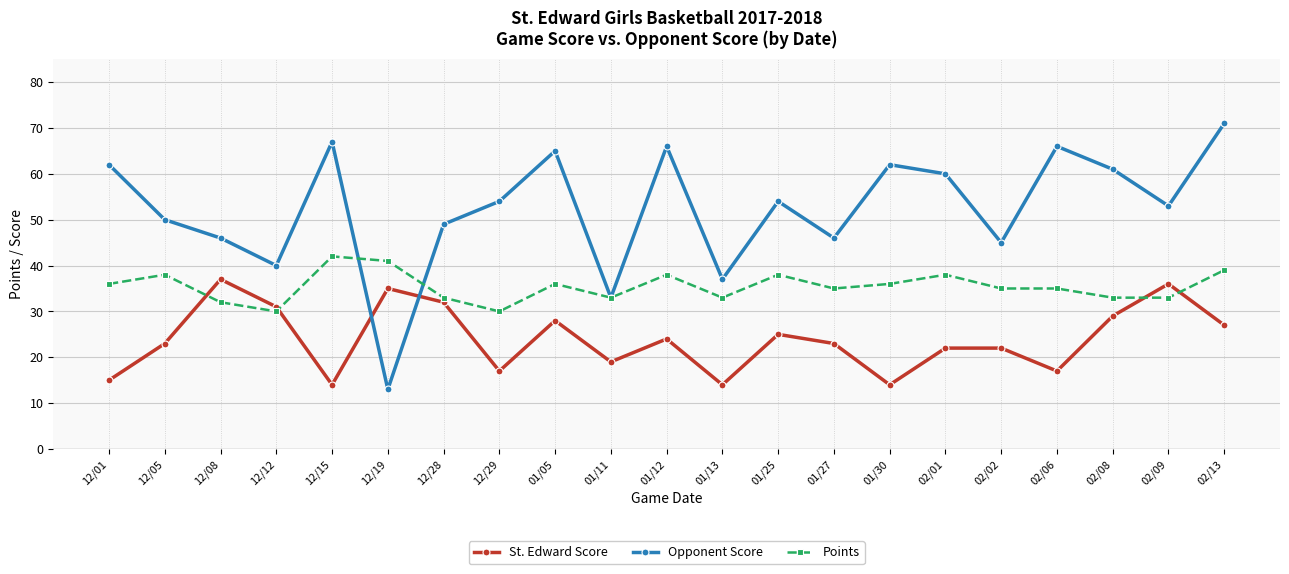

What position from the right is 12/28?

15